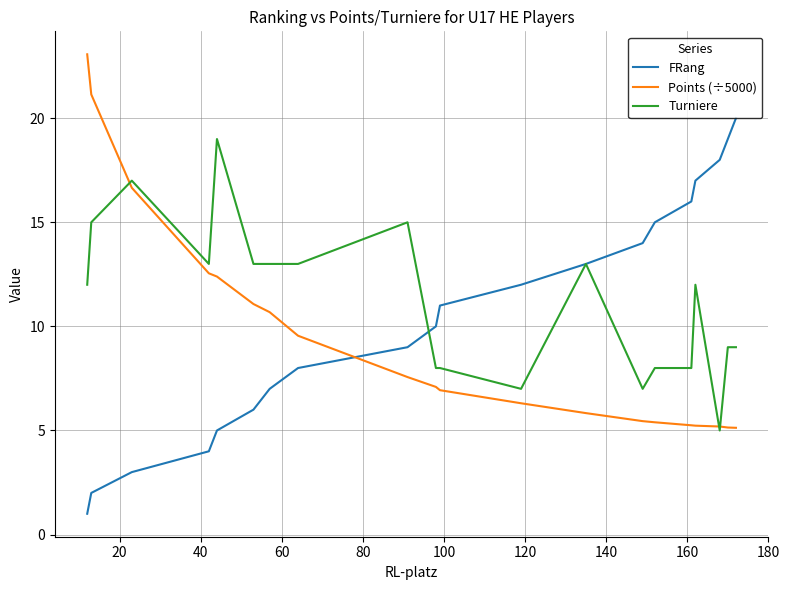

Which series ends up on top after the final intersection of Points (÷5000) and FRang?

FRang